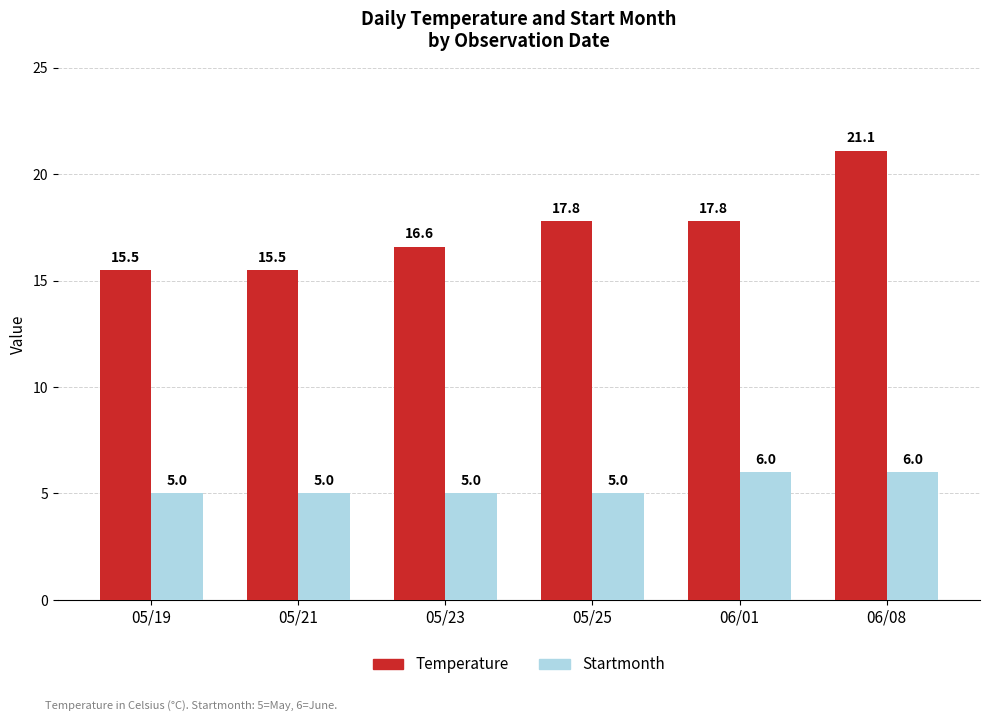

How many values in the Temperature series exceed 17?

3